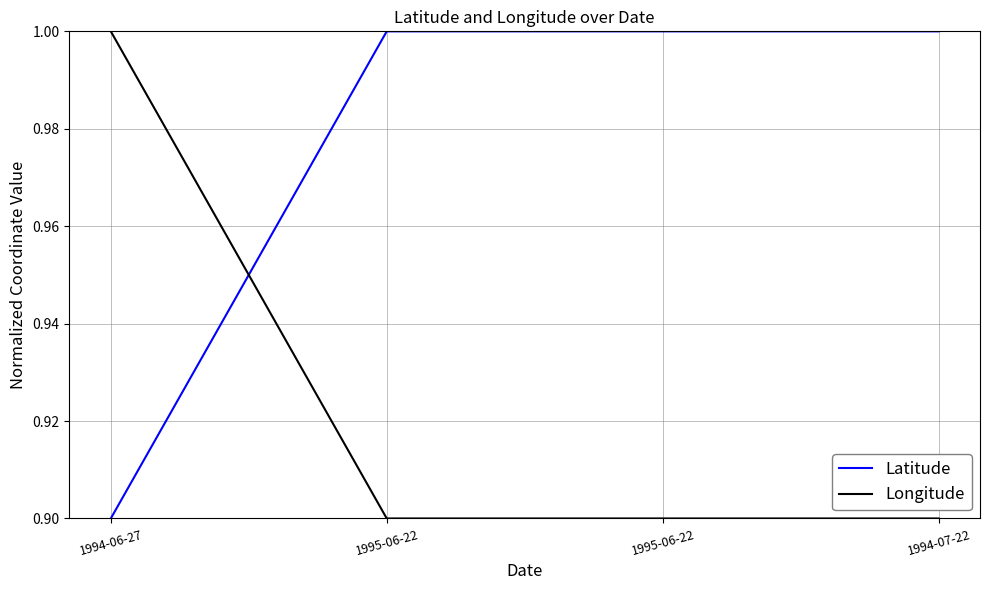

Which series changed the most between 1994-06-27 and 1994-07-22?

Latitude